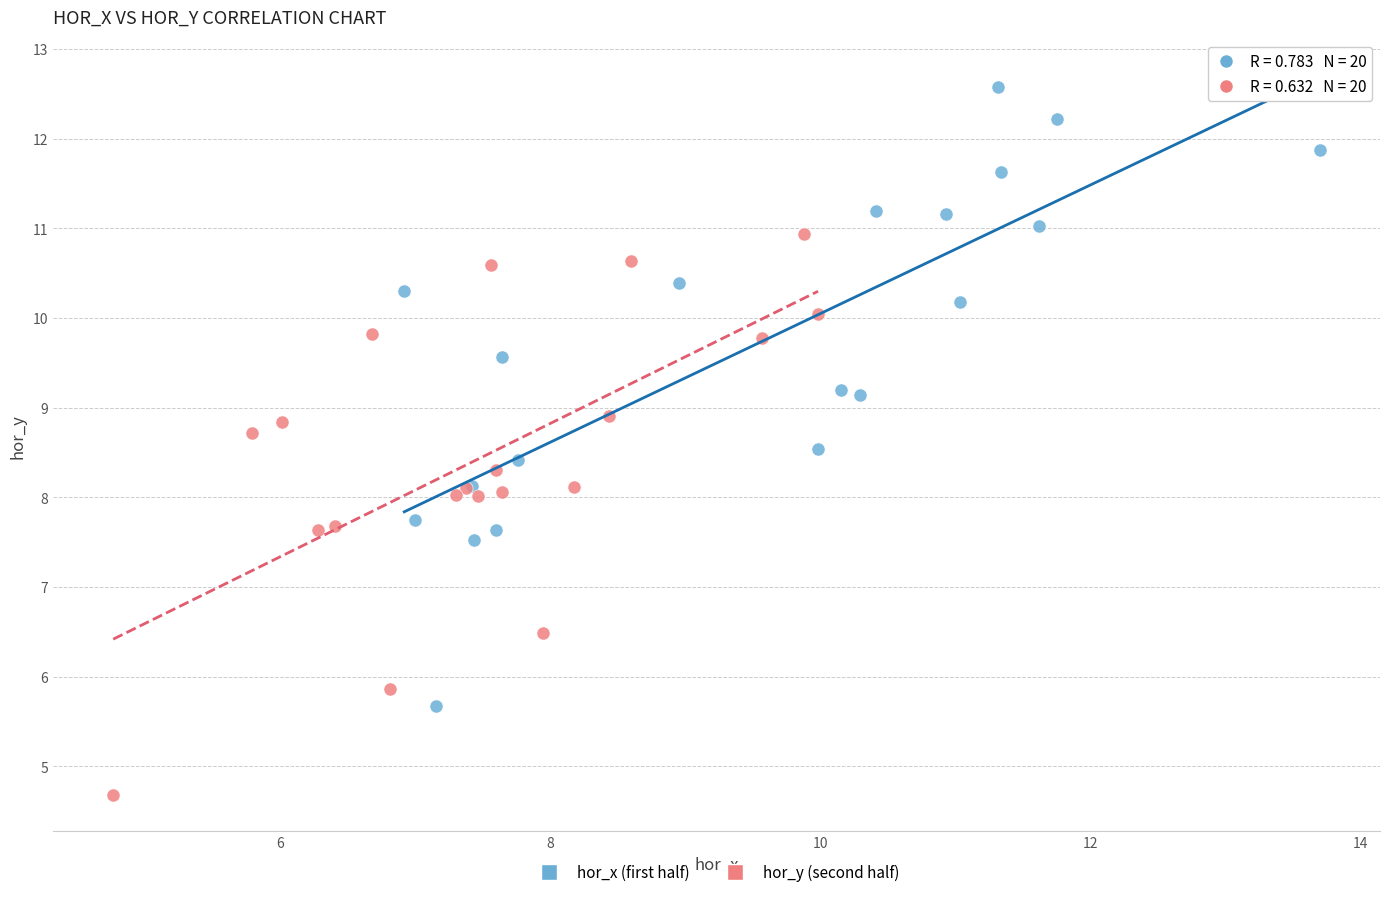

Which series contains the highest Y value?

hor_x (first half)